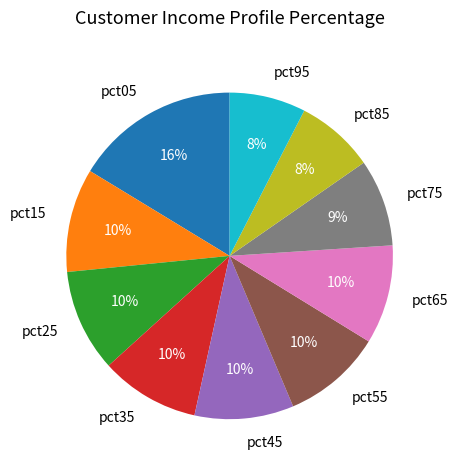

To the nearest percent, what percentage of the pie is pct35?

10%